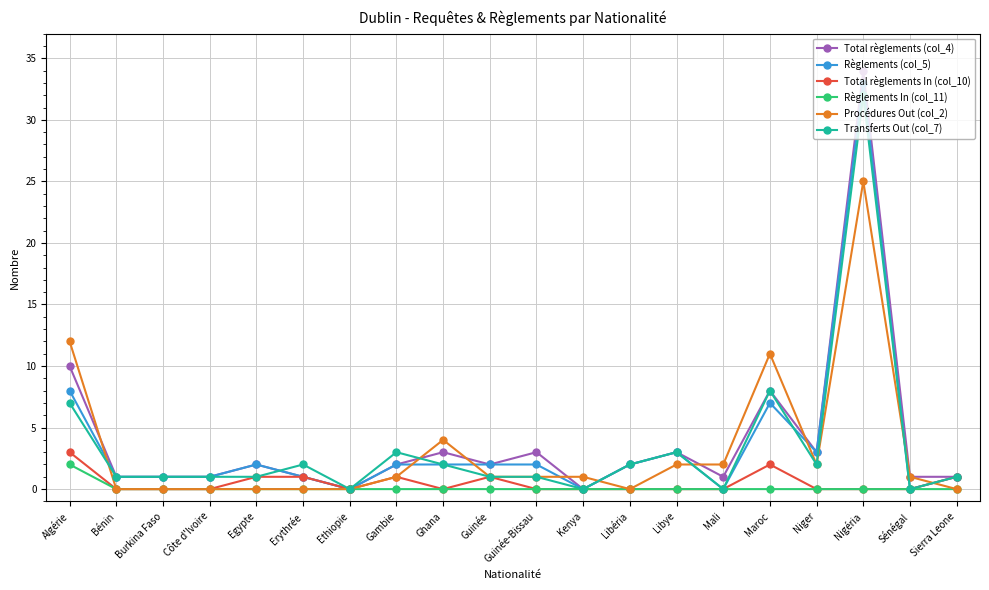

Which series has the largest total across all categories?

Total règlements (col_4)